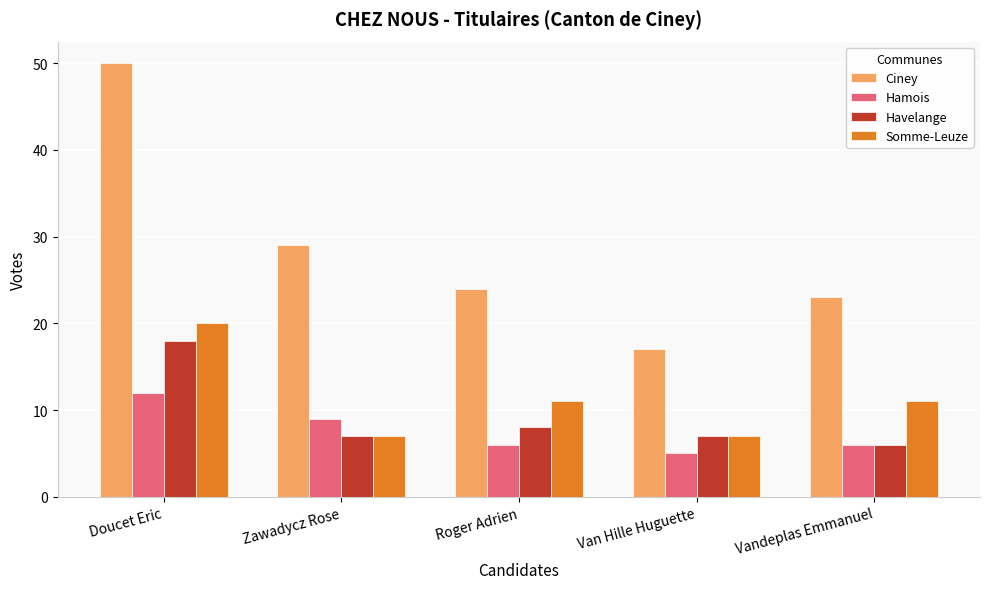

What value does the Ciney series have at Van Hille Huguette?

17